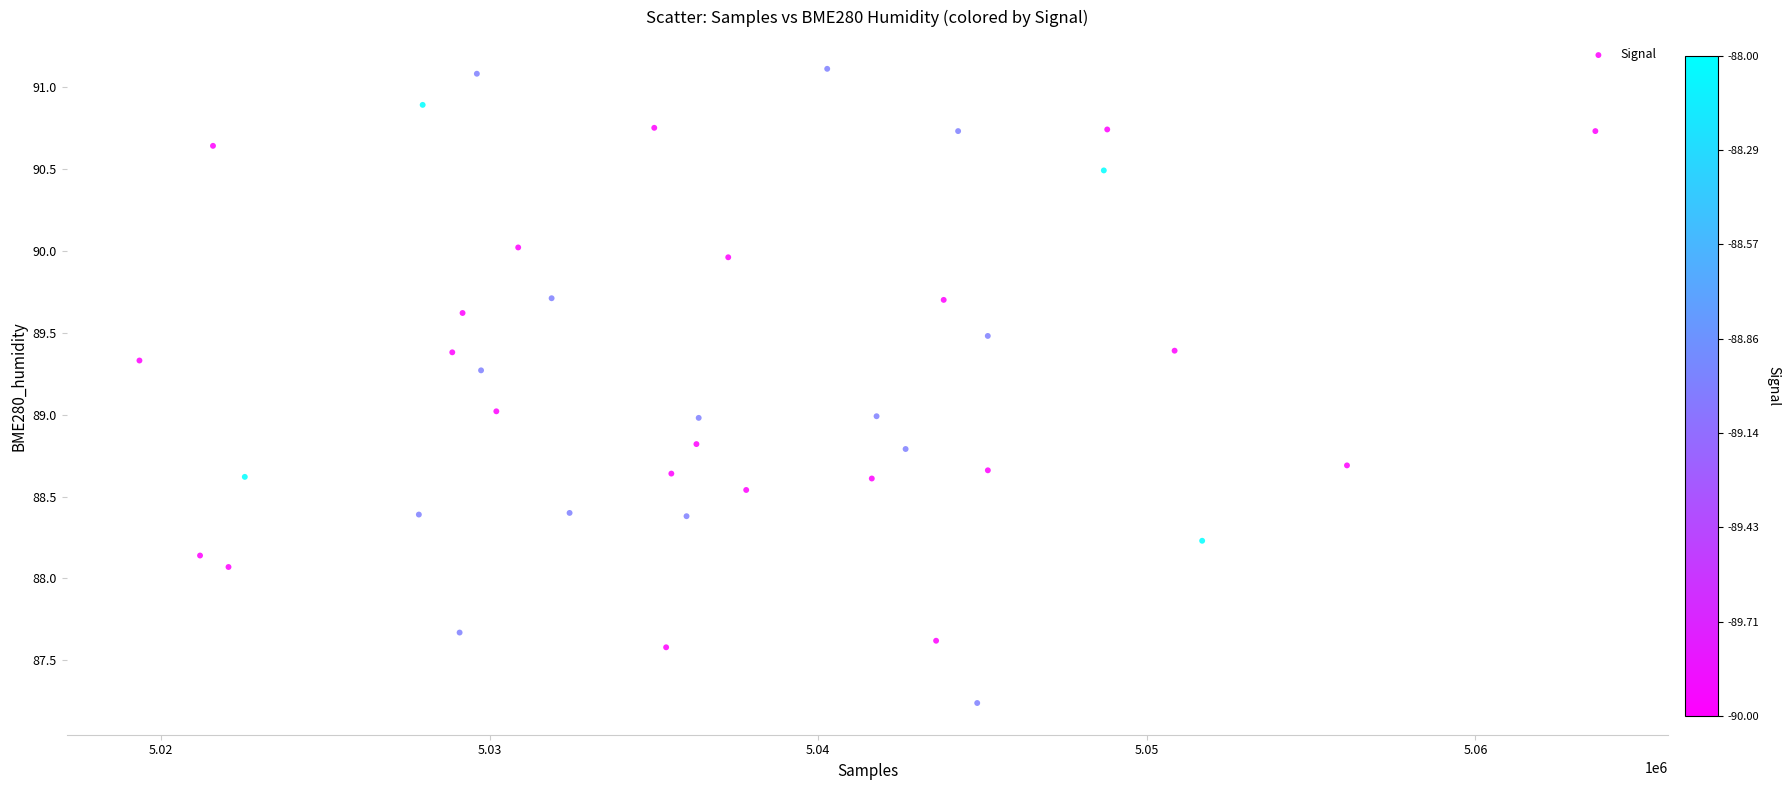

What is the range of Y values (max minus min)?

3.9